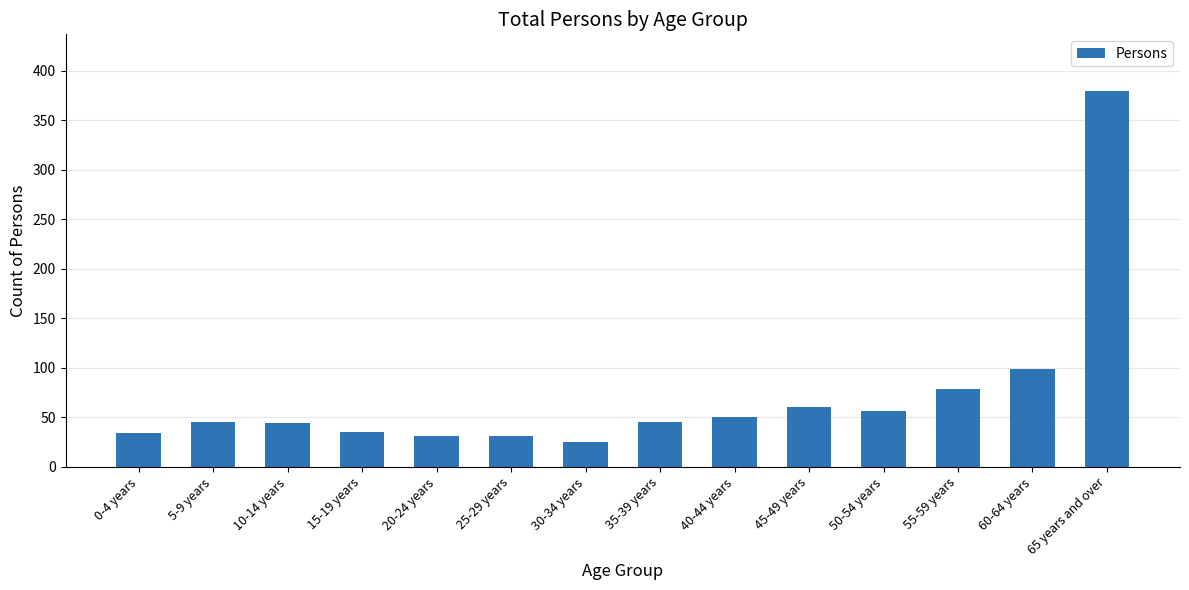

What is the average value?

72